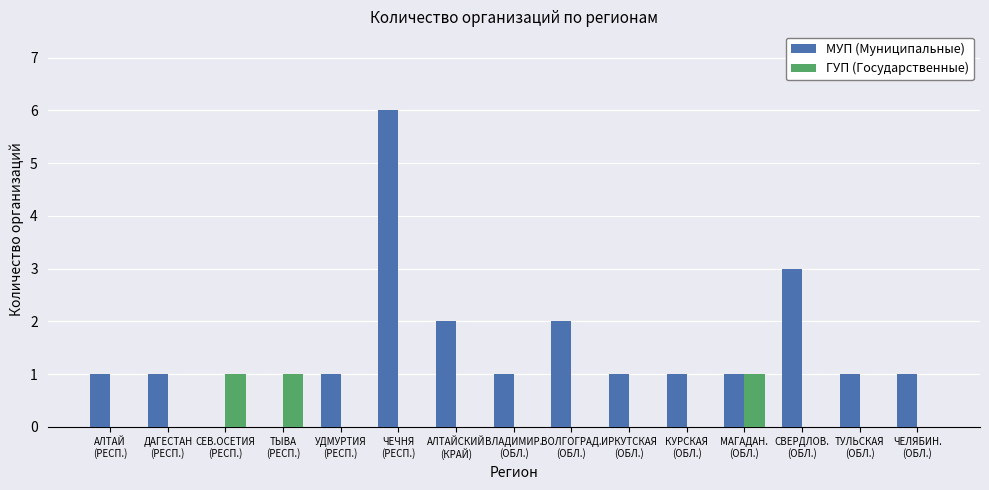

How many МУП (Муниципальные) values are between 1 and 2?

11